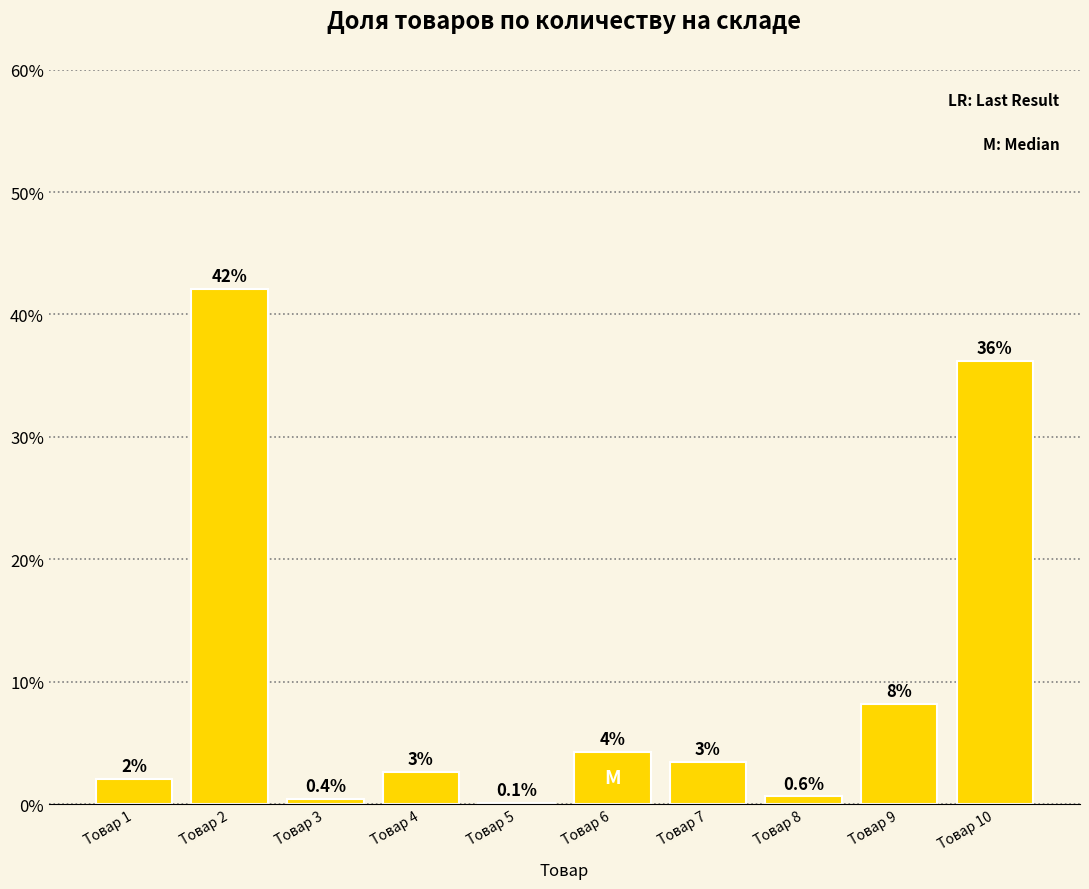

What is the average value?

10.0